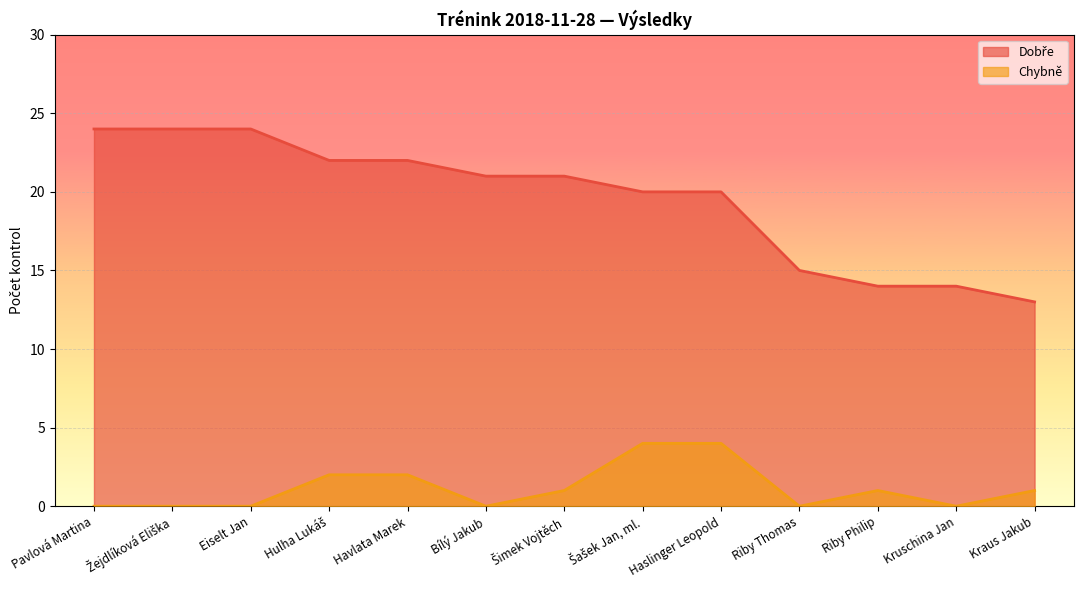

Reading left to right, list all the values displayed in this chart.

Dobře: Pavlová Martina=24	Žejdlíková Eliška=24	Eiselt Jan=24	Hulha Lukáš=22	Havlata Marek=22	Bílý Jakub=21	Šimek Vojtěch=21	Šašek Jan, ml.=20	Haslinger Leopold=20	Riby Thomas=15	Riby Philip=14	Kruschina Jan=14	Kraus Jakub=13
Chybně: Pavlová Martina=0	Žejdlíková Eliška=0	Eiselt Jan=0	Hulha Lukáš=2	Havlata Marek=2	Bílý Jakub=0	Šimek Vojtěch=1	Šašek Jan, ml.=4	Haslinger Leopold=4	Riby Thomas=0	Riby Philip=1	Kruschina Jan=0	Kraus Jakub=1